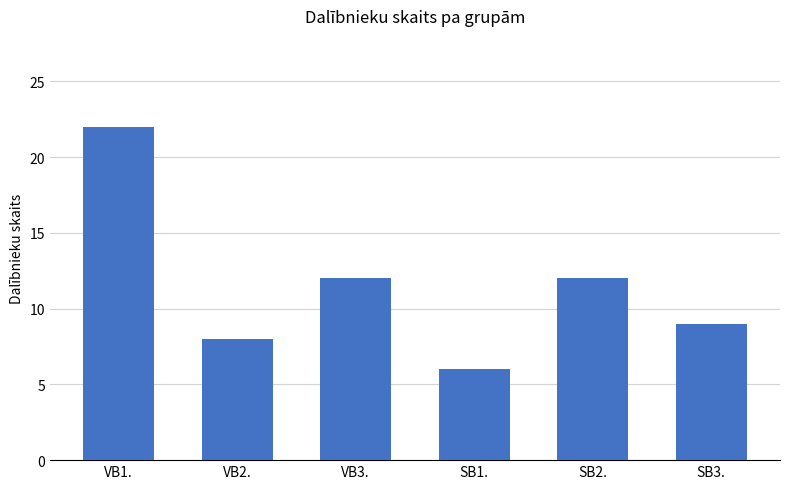

Approximately how many times larger is the value at SB2. compared to SB1.?

2.0